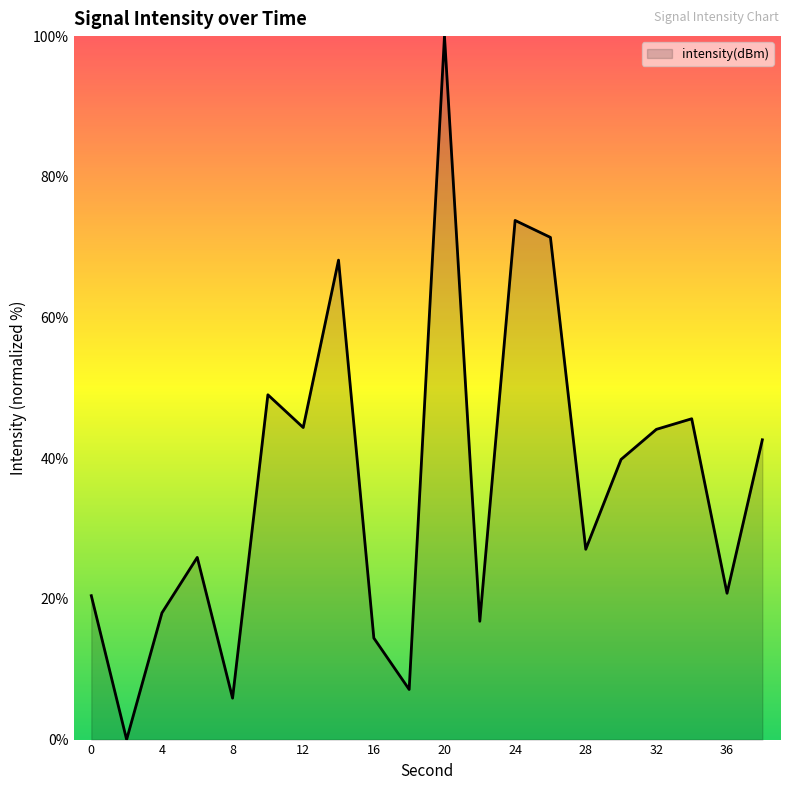

Does the chart have visible grid lines?

No